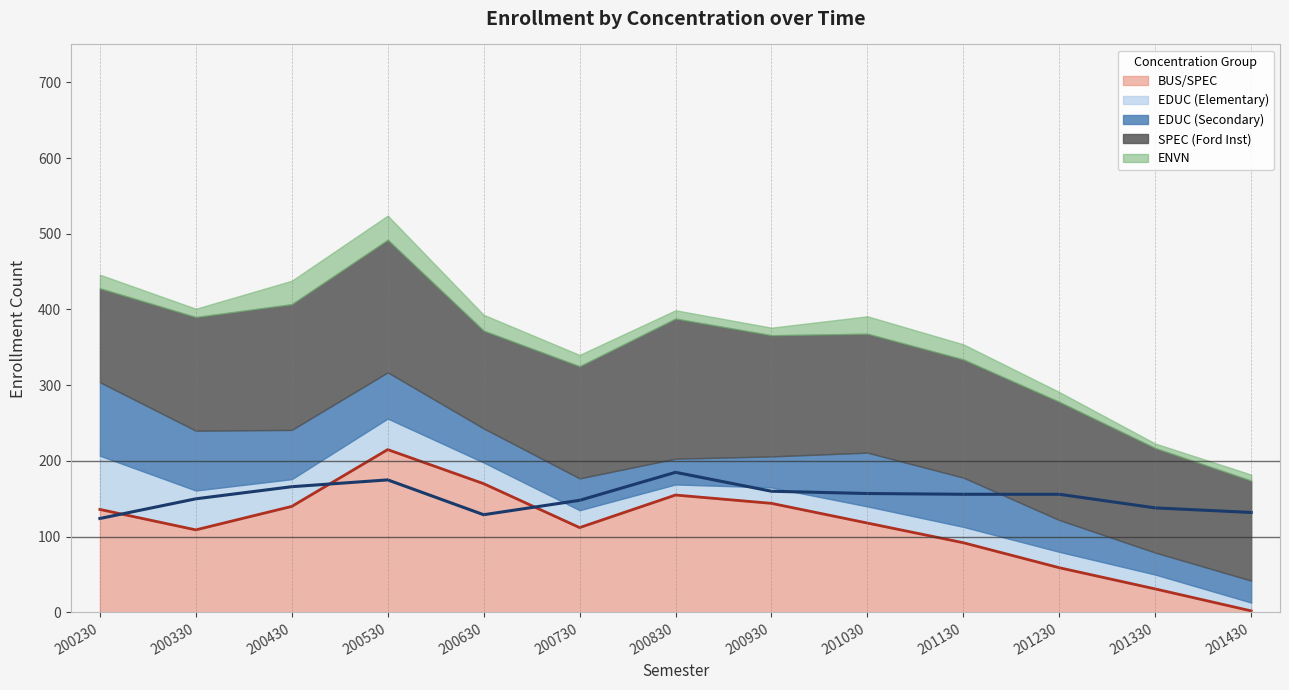

Rank the series at 200530 from lowest to highest value.

ENVN, EDUC (Elementary), EDUC (Secondary), SPEC (Ford Inst), BUS/SPEC